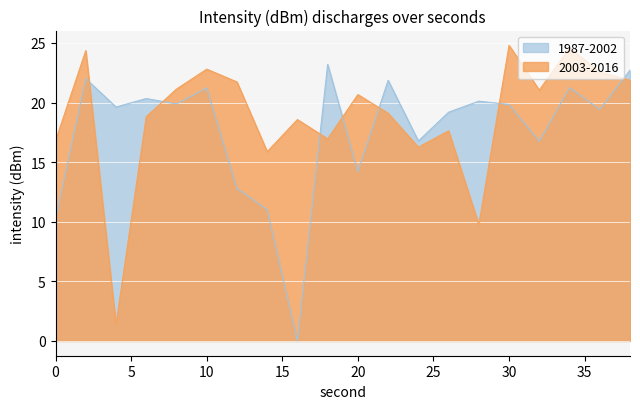

Which series has the widest spread of values?

2003-2016